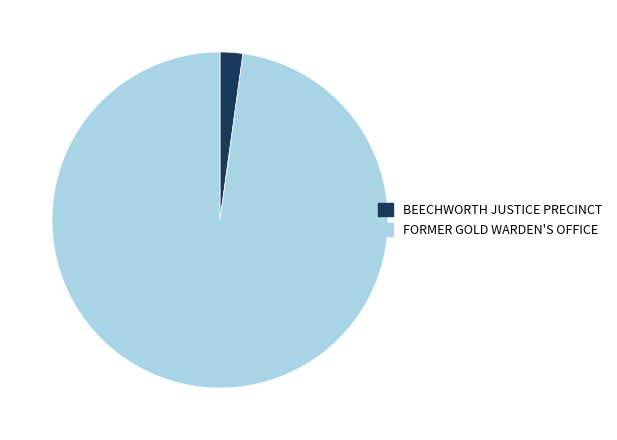

Is the sum of FORMER GOLD WARDEN'S OFFICE and BEECHWORTH JUSTICE PRECINCT greater than half?

Yes